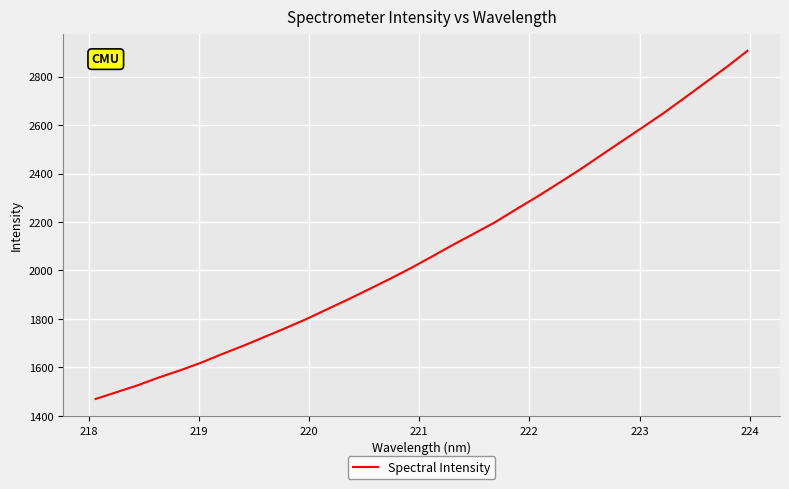

What is the minimum value shown in the chart?

1470.2